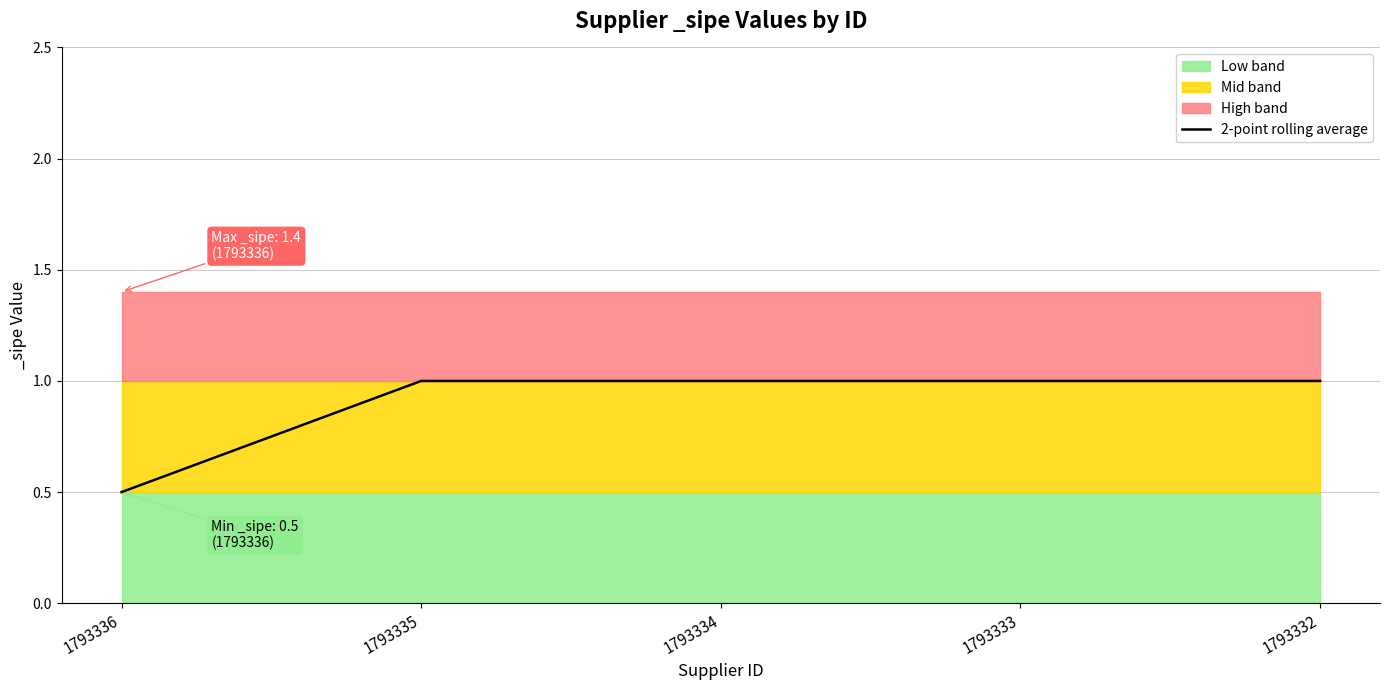

Reading left to right, extract all data points from this chart.

0.5	1.0	1.0	1.0	1.0